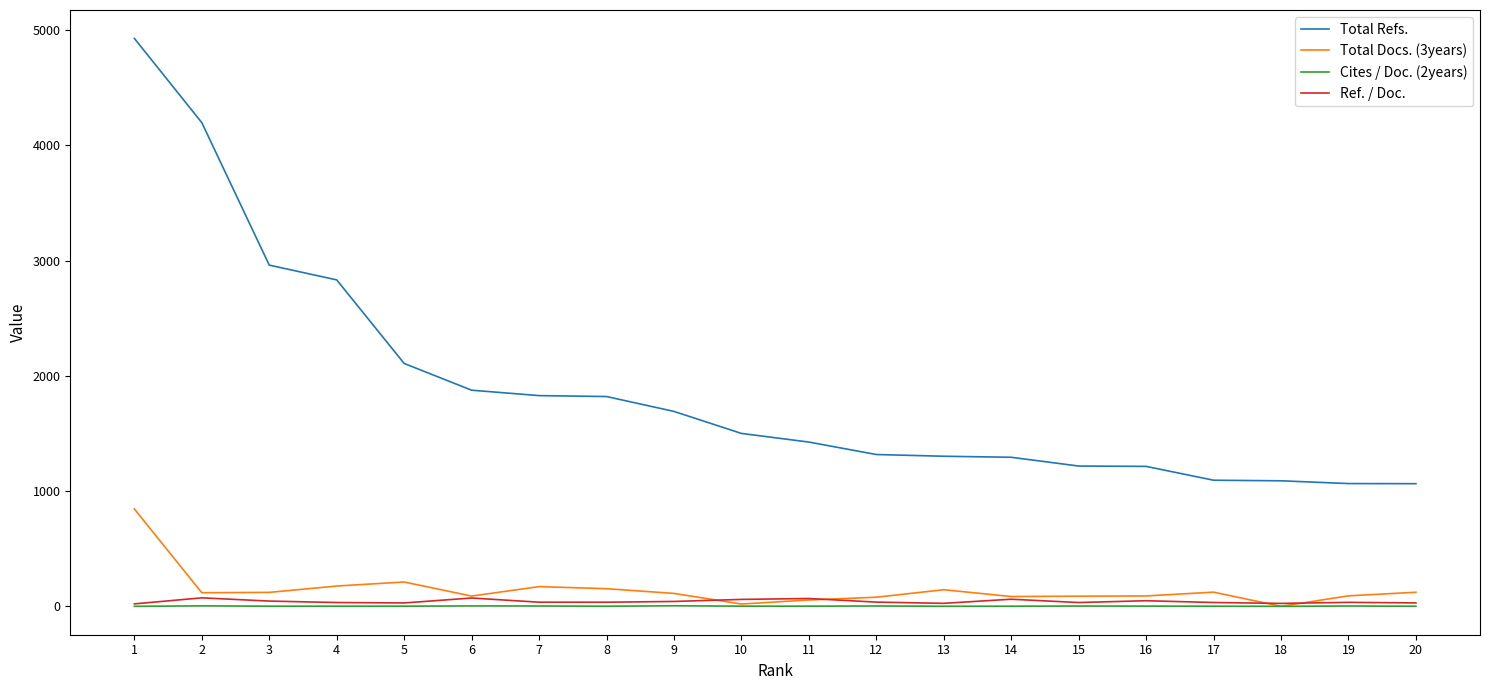

What is the approximate value of Total Docs. (3years) at 2?

118.0